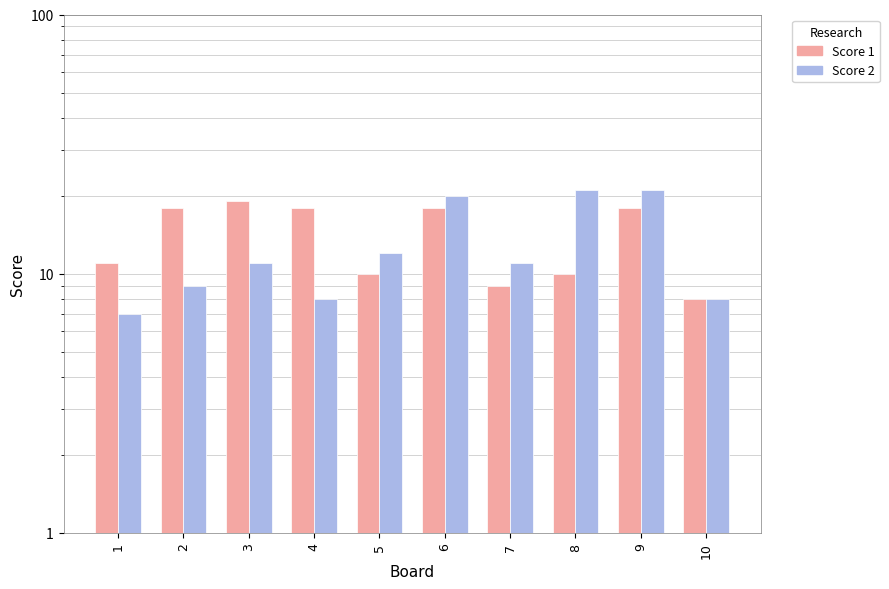

What is the difference between the maximum and minimum values in the Score 2 series?

14